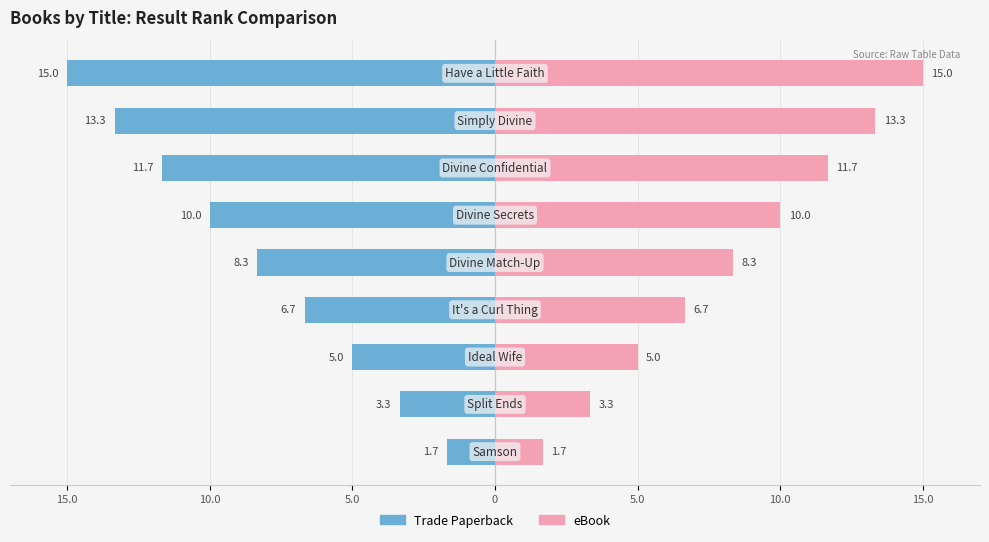

At how many categories does at least one series exceed -11?

9